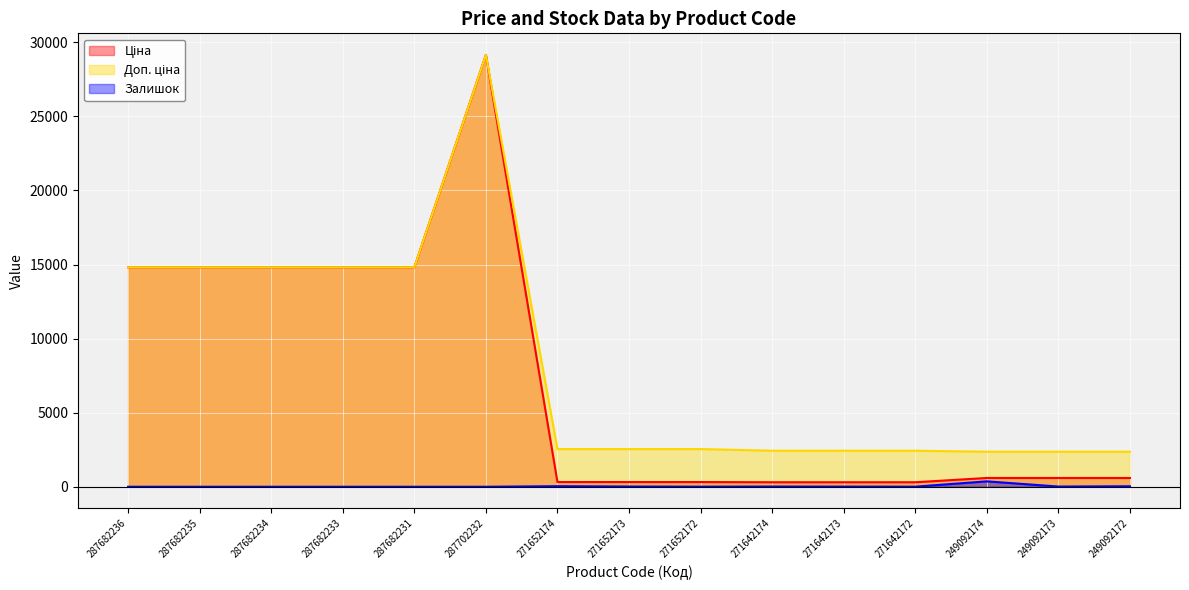

Reading left to right, what are all the values shown in this chart?

Ціна: 14817.6	14817.6	14817.6	14817.6	14817.6	29152.3	318.3	318.3	318.3	304.1	304.1	304.1	591.6	591.6	591.6
Доп. ціна: 14817.6	14817.6	14817.6	14817.6	14817.6	29152.3	2546.4	2546.4	2546.4	2432.8	2432.8	2432.8	2366.5	2366.5	2366.5
Залишок: 0.0	0.0	0.0	0.0	0.0	0.0	38.0	15.0	5.0	14.0	10.0	5.0	365.0	14.0	33.0